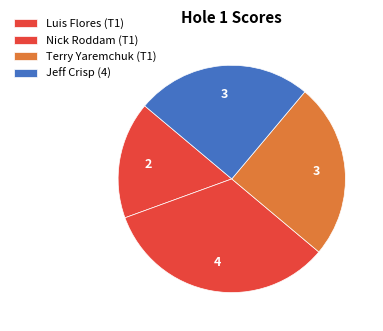

Combined, do Luis Flores (T1) and Terry Yaremchuk (T1) account for over 50%?

No